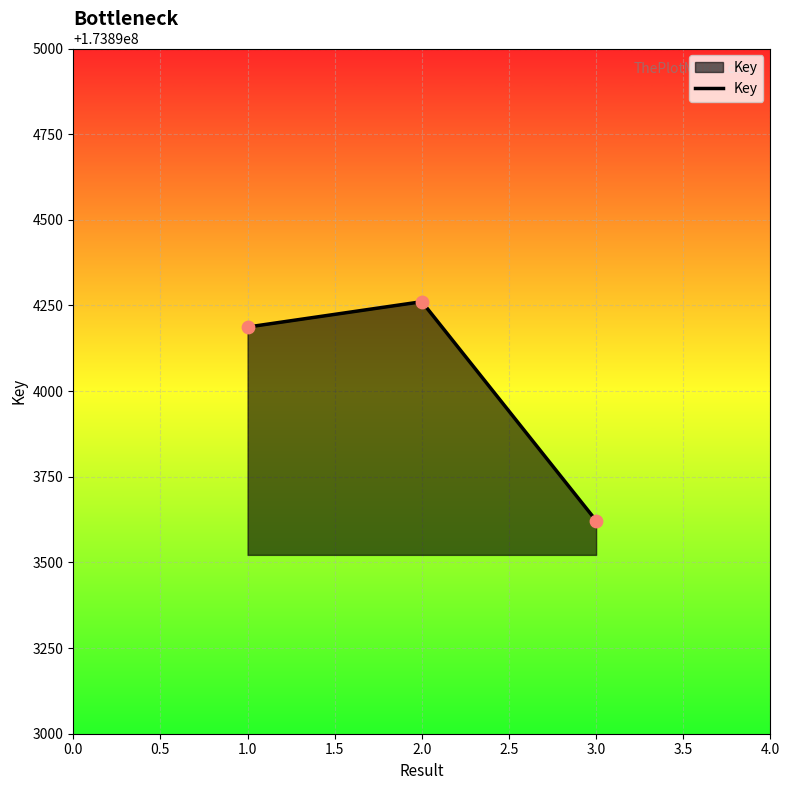

What is the change in value from 2.0 to 3.0?

-639